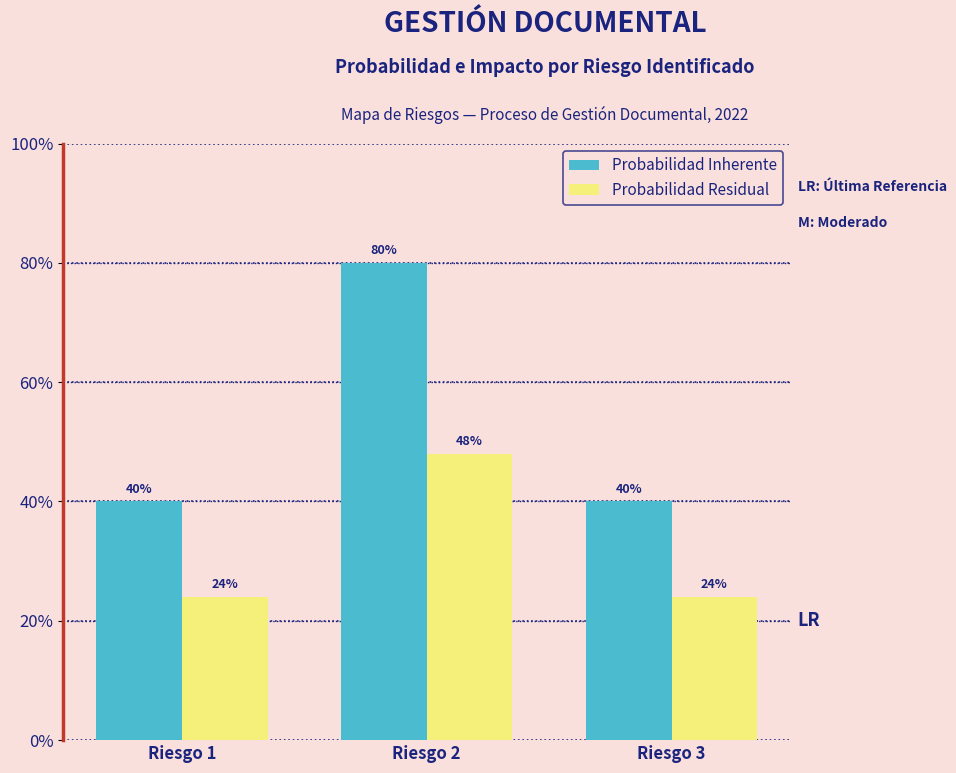

Between Riesgo 1 and Riesgo 3, which series saw the biggest shift?

Probabilidad Inherente